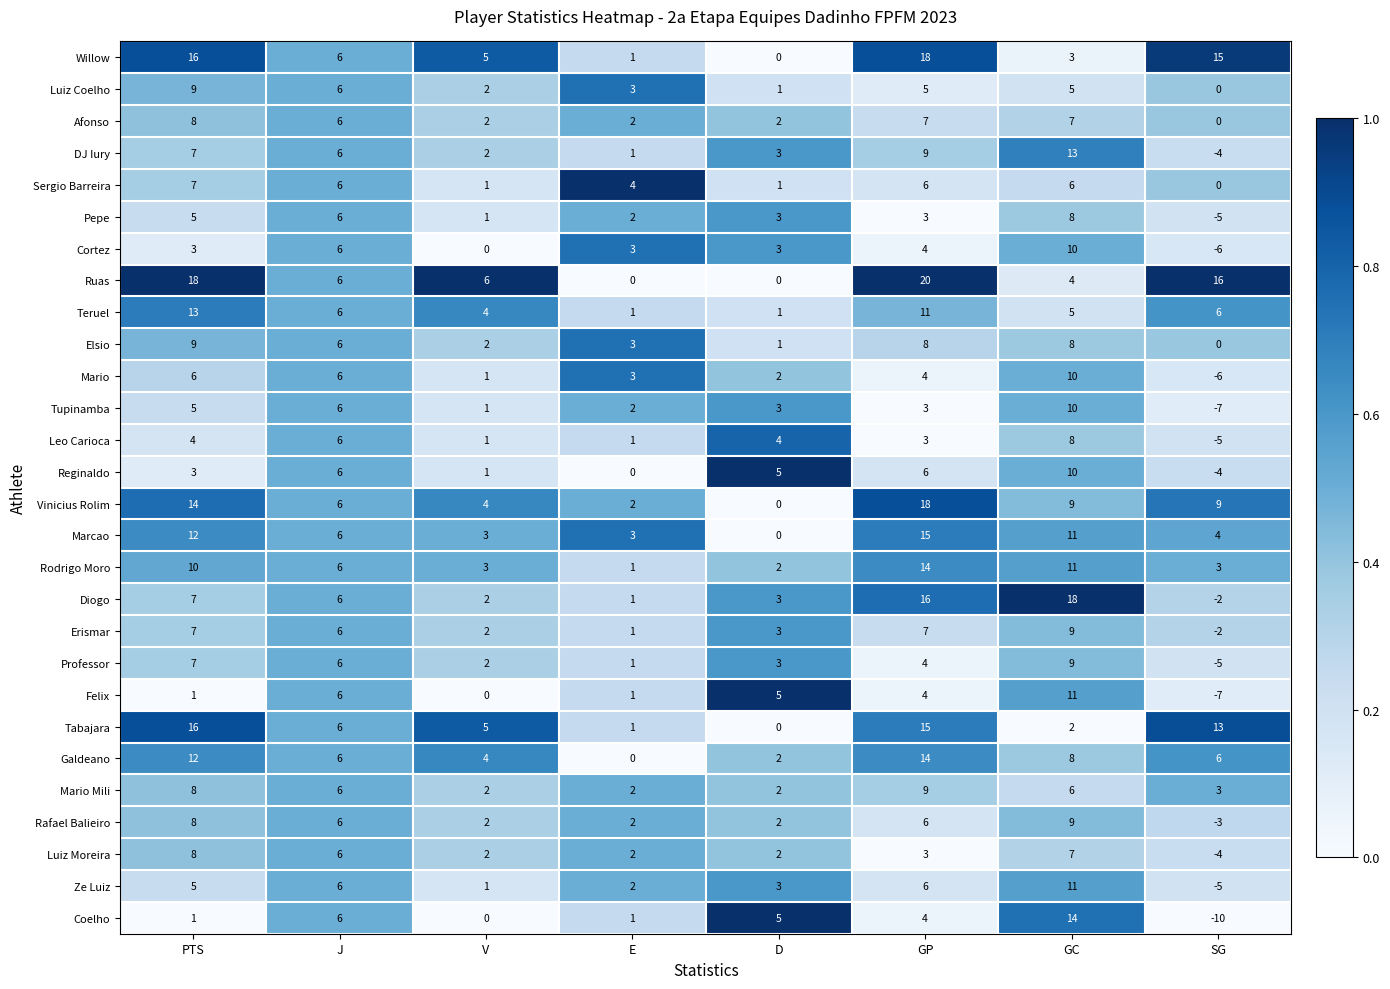

Which label corresponds to the largest value in the chart?

GP